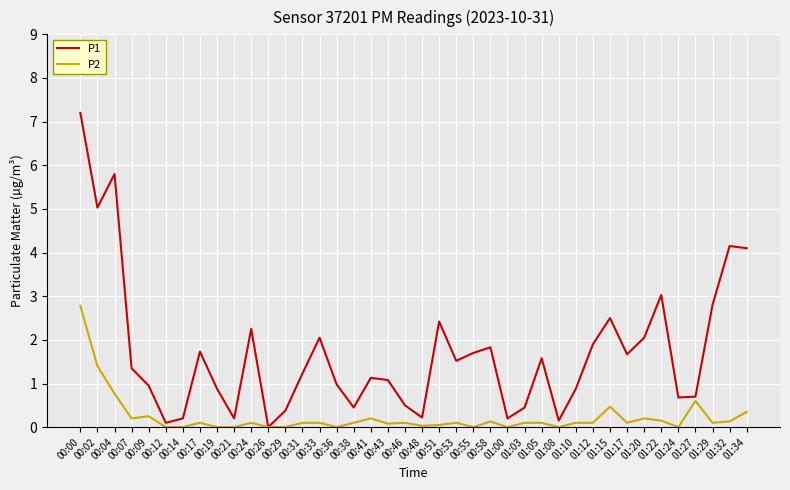

Rank the series by their average value, from highest to lowest.

P1, P2